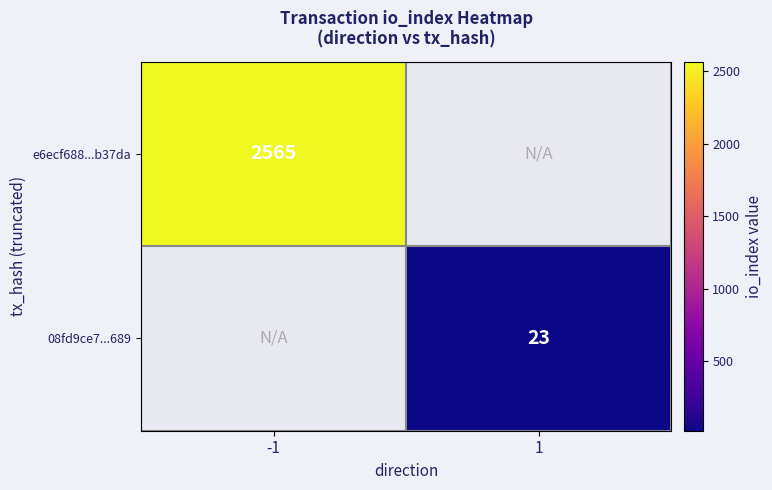

True or false: 08fd9ce7...689 has a value of 23 at 1.

True